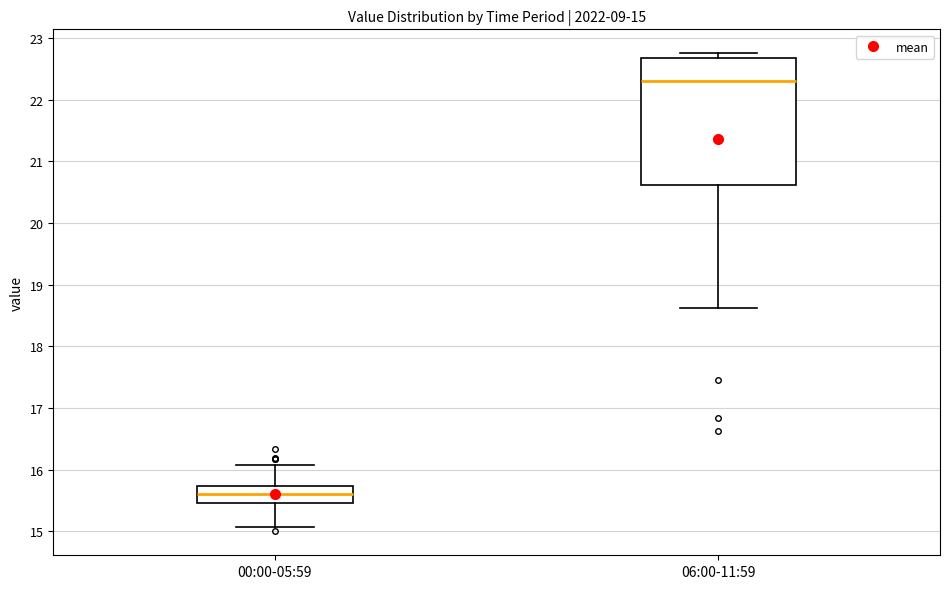

Which box is the tallest, from its lower edge to its upper edge?

06:00-11:59